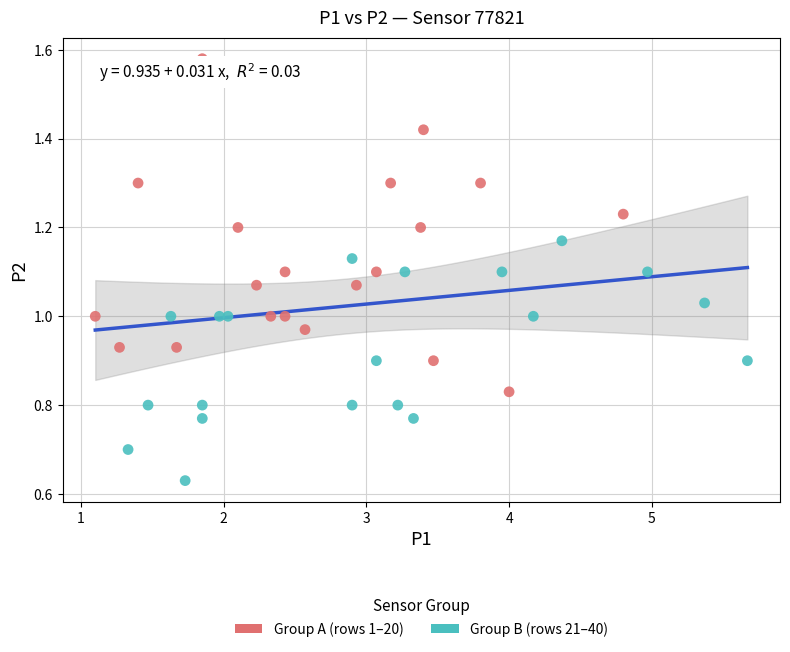

Which series contains the lowest Y value?

Group B (rows 21–40)